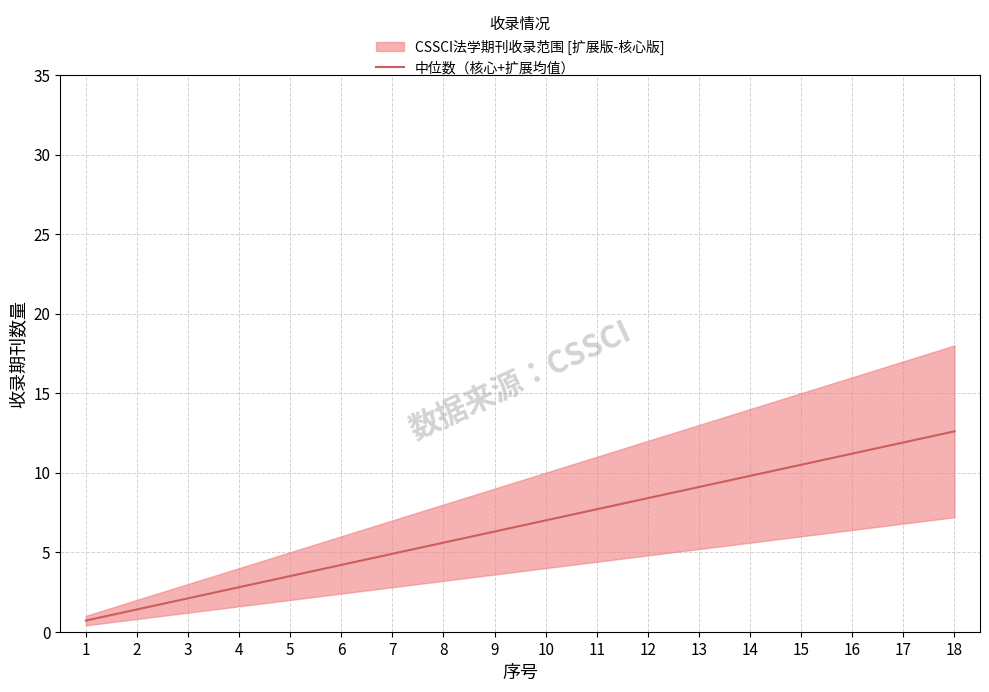

Reading left to right, extract all data points from this chart.

0.7	1.4	2.1	2.8	3.5	4.2	4.9	5.6	6.3	7.0	7.7	8.4	9.1	9.8	10.5	11.2	11.9	12.6